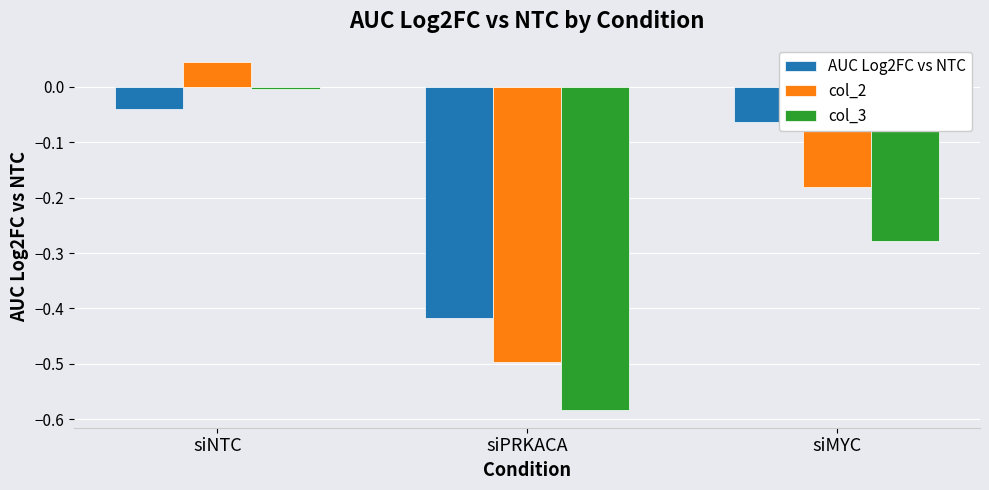

Is the value of AUC Log2FC vs NTC at siMYC greater than the value of col_2 at siPRKACA?

Yes